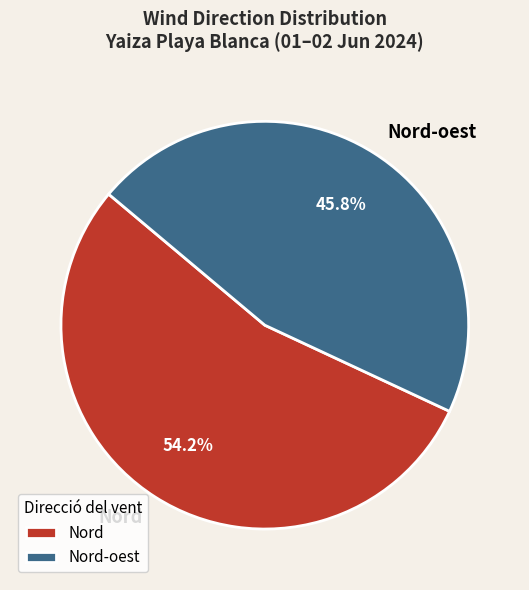

What is the majority slice?

Nord